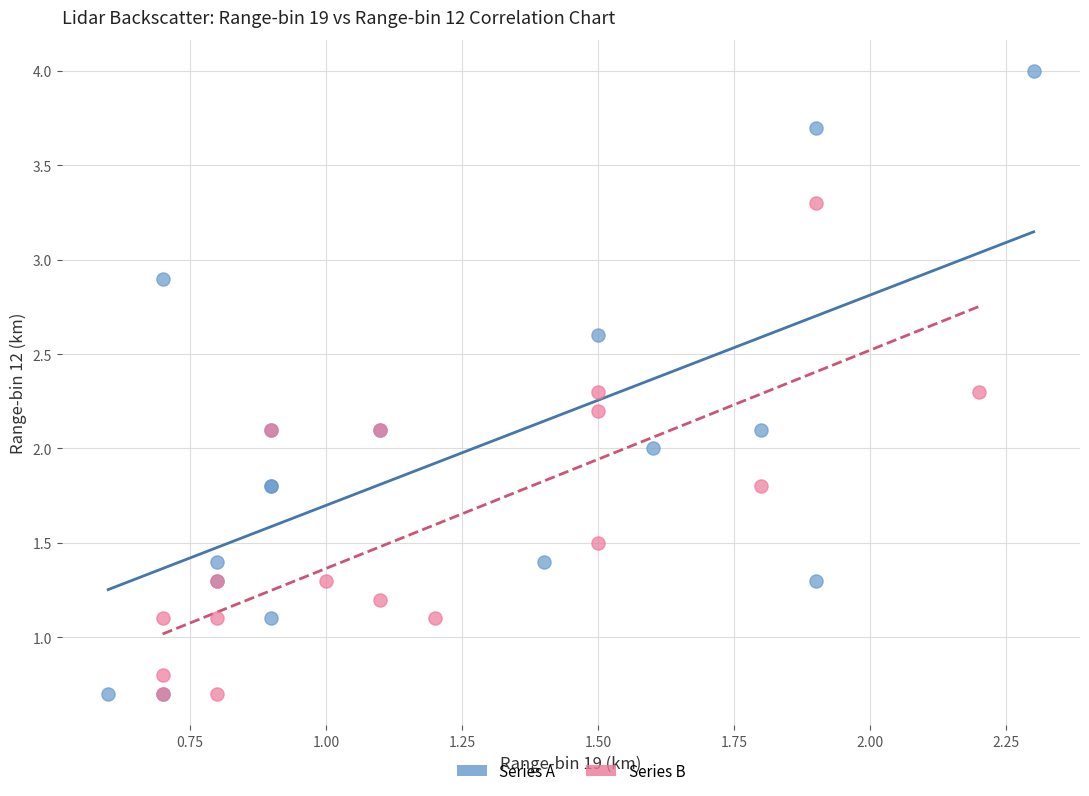

Which series contains the highest Y value?

Series A